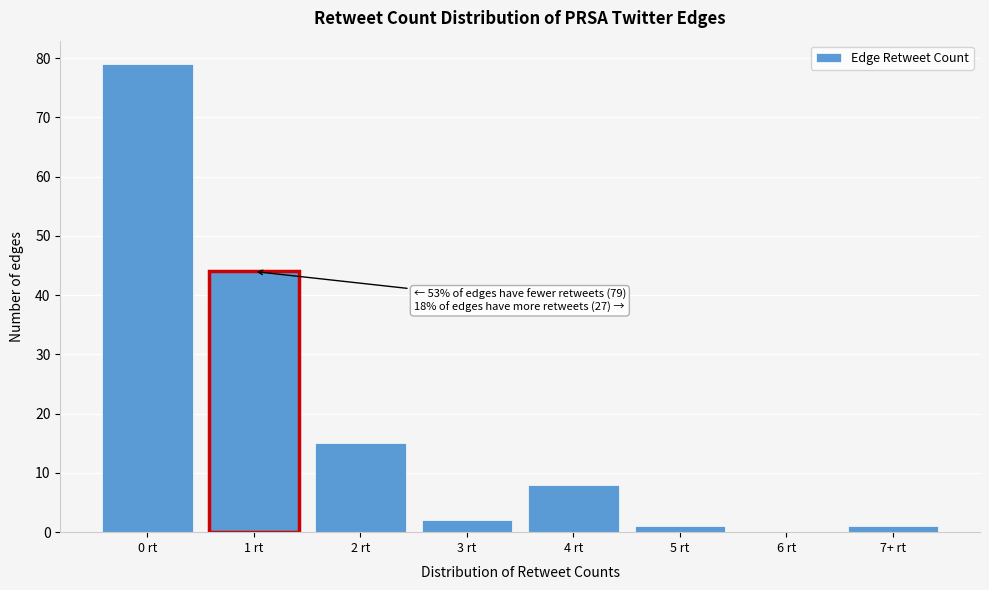

Reading left to right, transcribe all the data shown in this chart.

0 rt=79	1 rt=44	2 rt=15	3 rt=2	4 rt=8	5 rt=1	6 rt=0	7+ rt=1